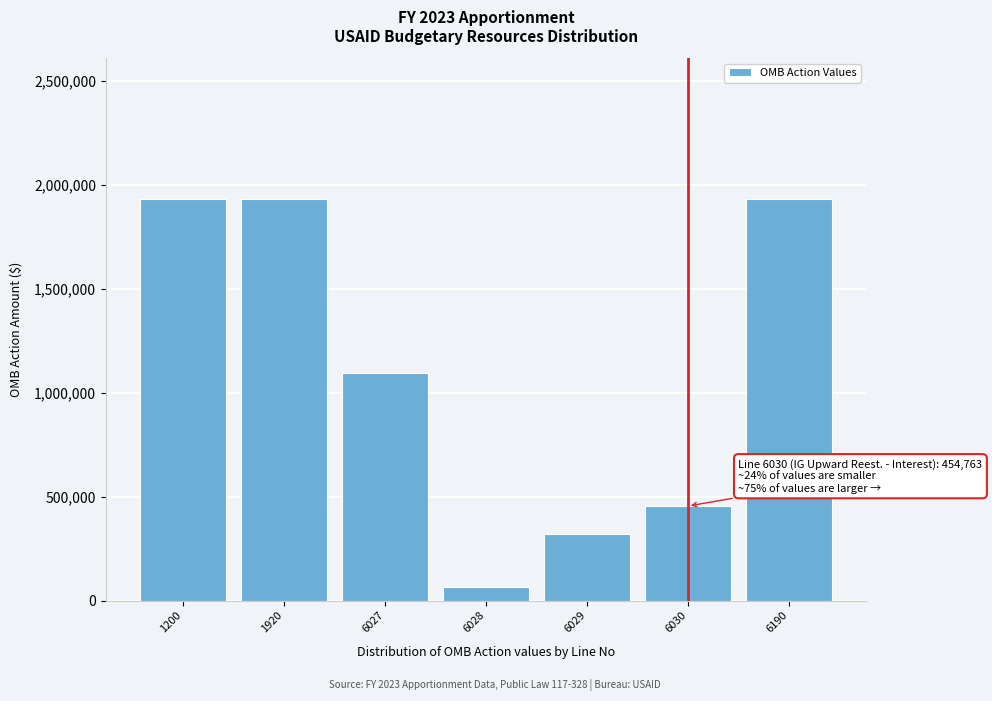

Reading left to right, list all the values displayed in this chart.

1200=1933556	1920=1933556	6027=1094731	6028=66262	6029=317800	6030=454763	6190=1933556